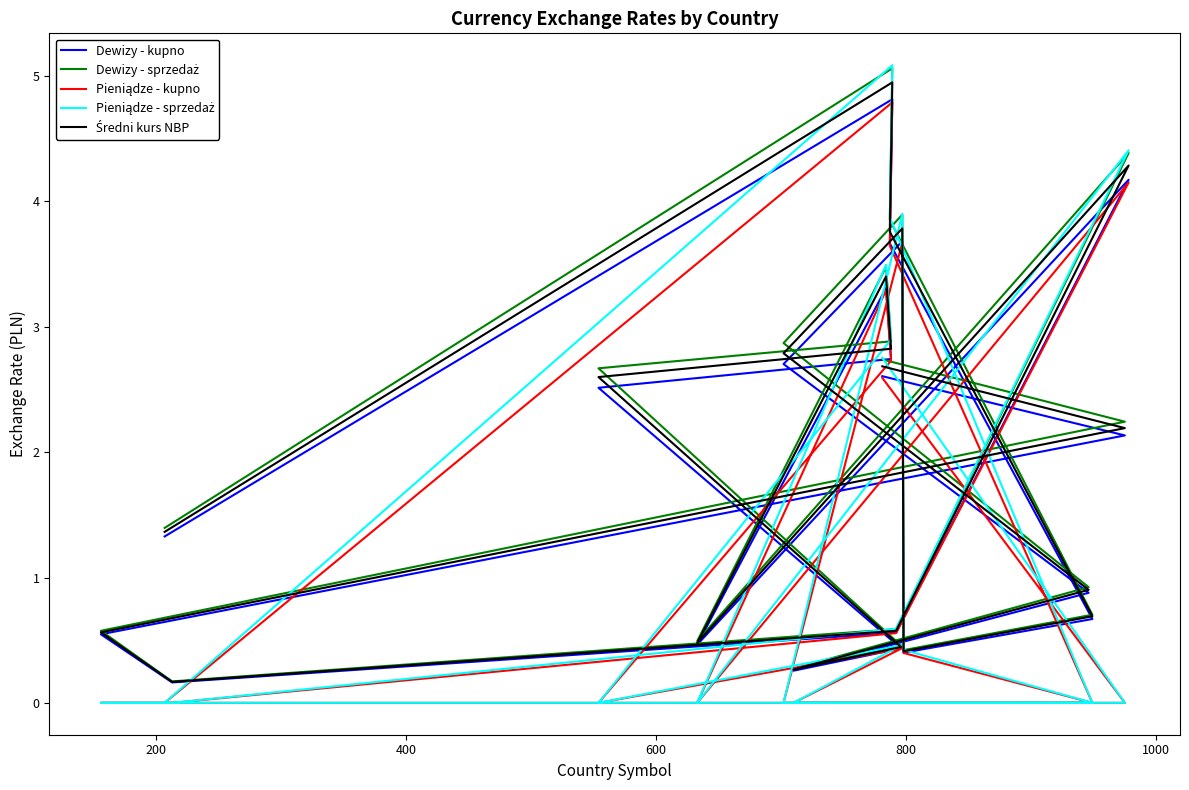

How many lines are shown in the chart?

5